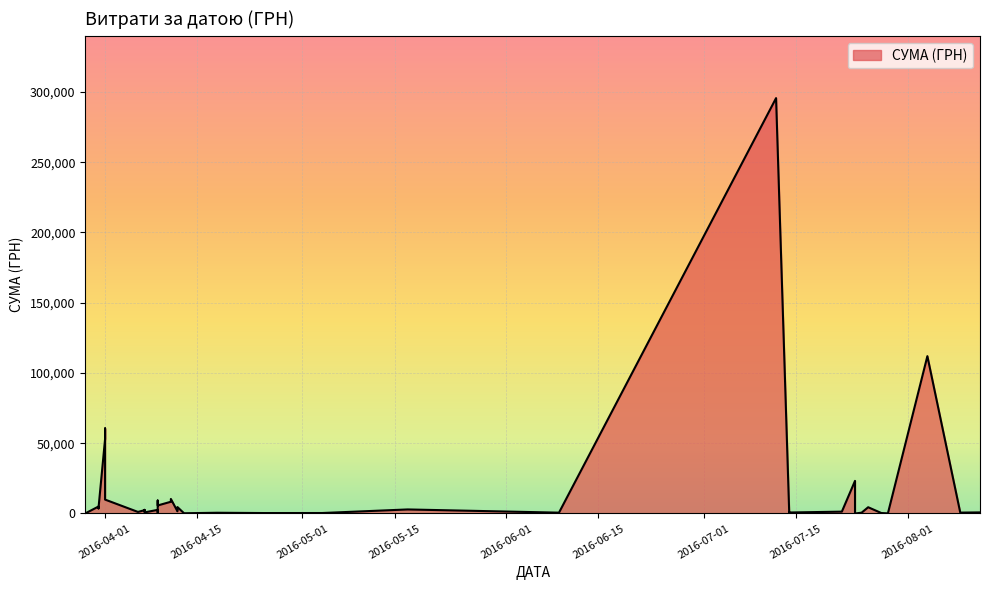

How many points are higher than both their immediate neighbors (excluding endpoints)?

13